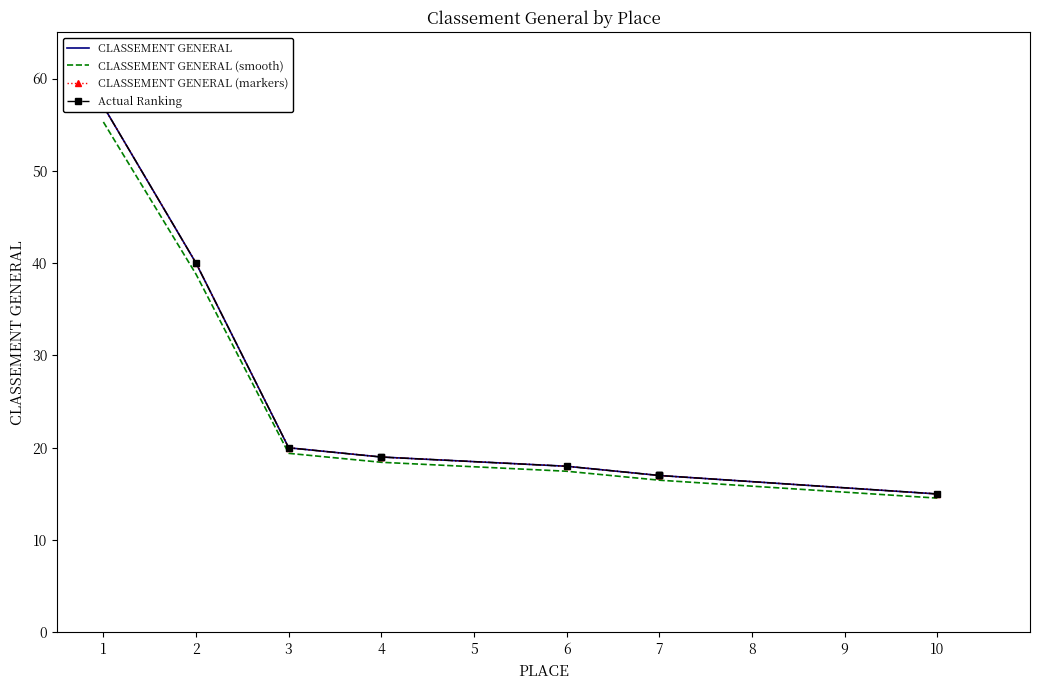

Which series has the largest total across all categories?

CLASSEMENT GENERAL